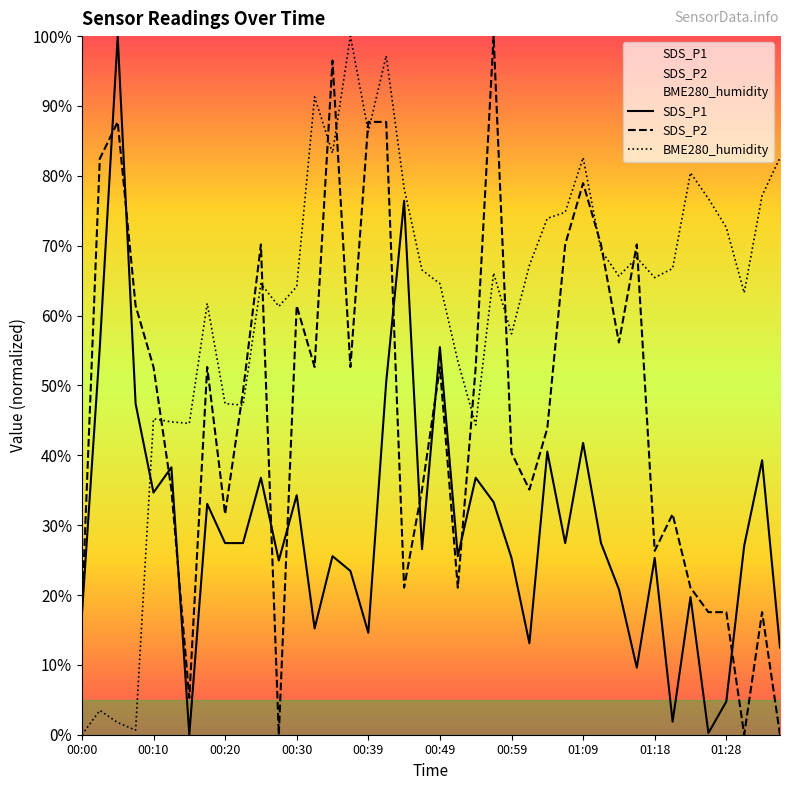

Rank the series by their average value, from highest to lowest.

BME280_humidity, SDS_P2, SDS_P1